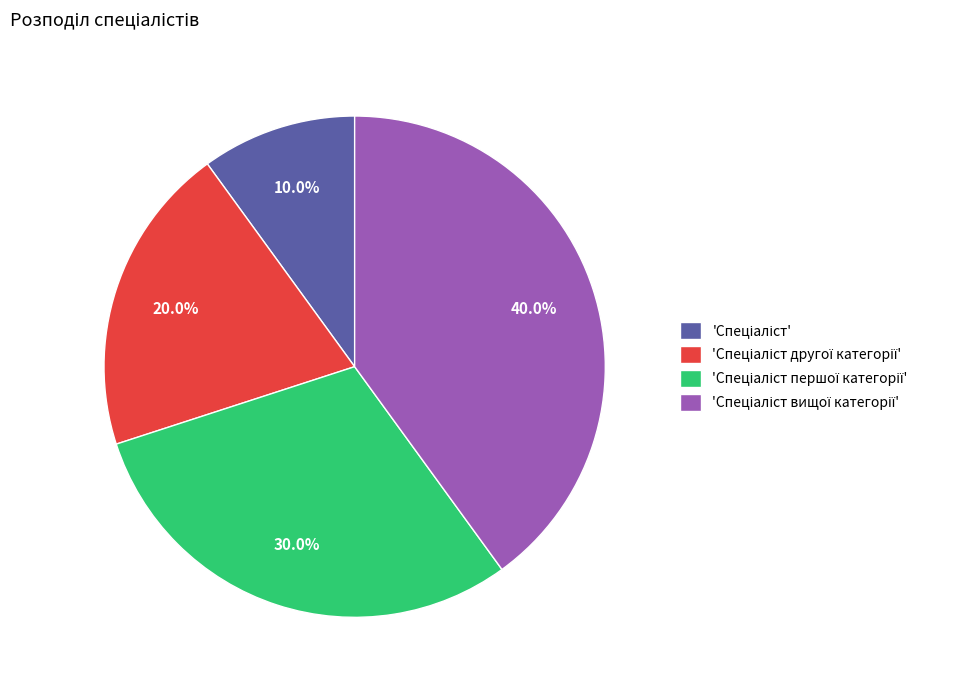

How many slices are in this pie chart?

4